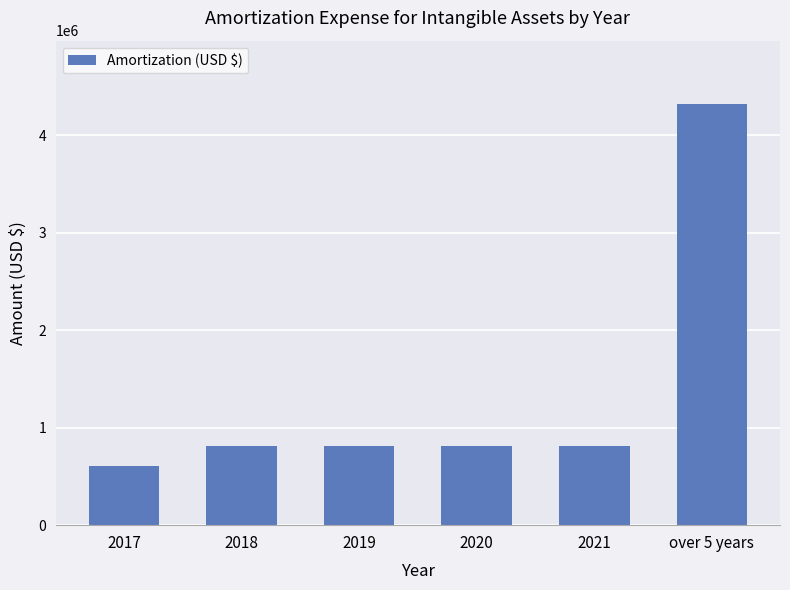

True or false: the data shows 812000 at 2018.

True